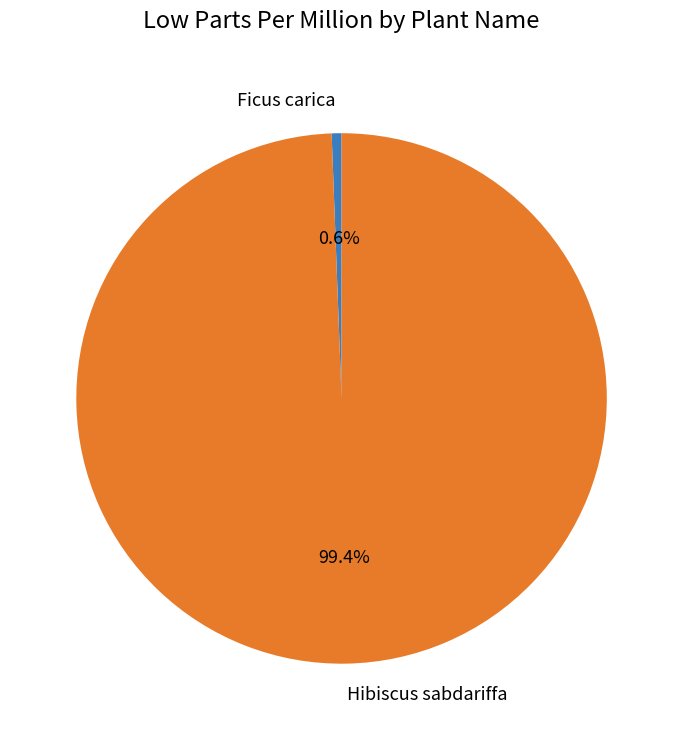

How many slices are in this pie chart?

2